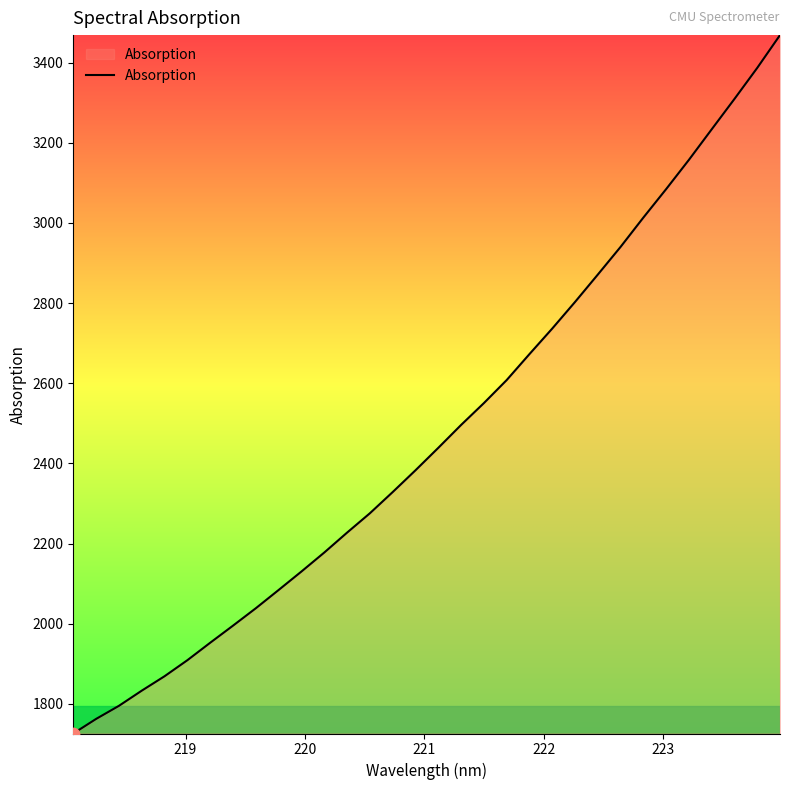

What is the difference between the maximum and minimum values?

1742.4